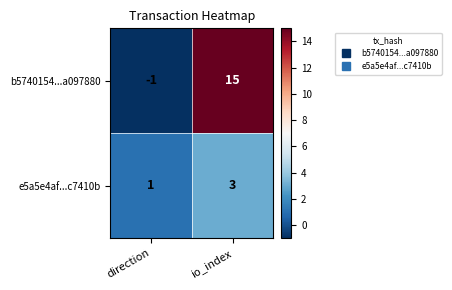

List the series in order of their overall mean, highest first.

b5740154...a097880, e5a5e4af...c7410b